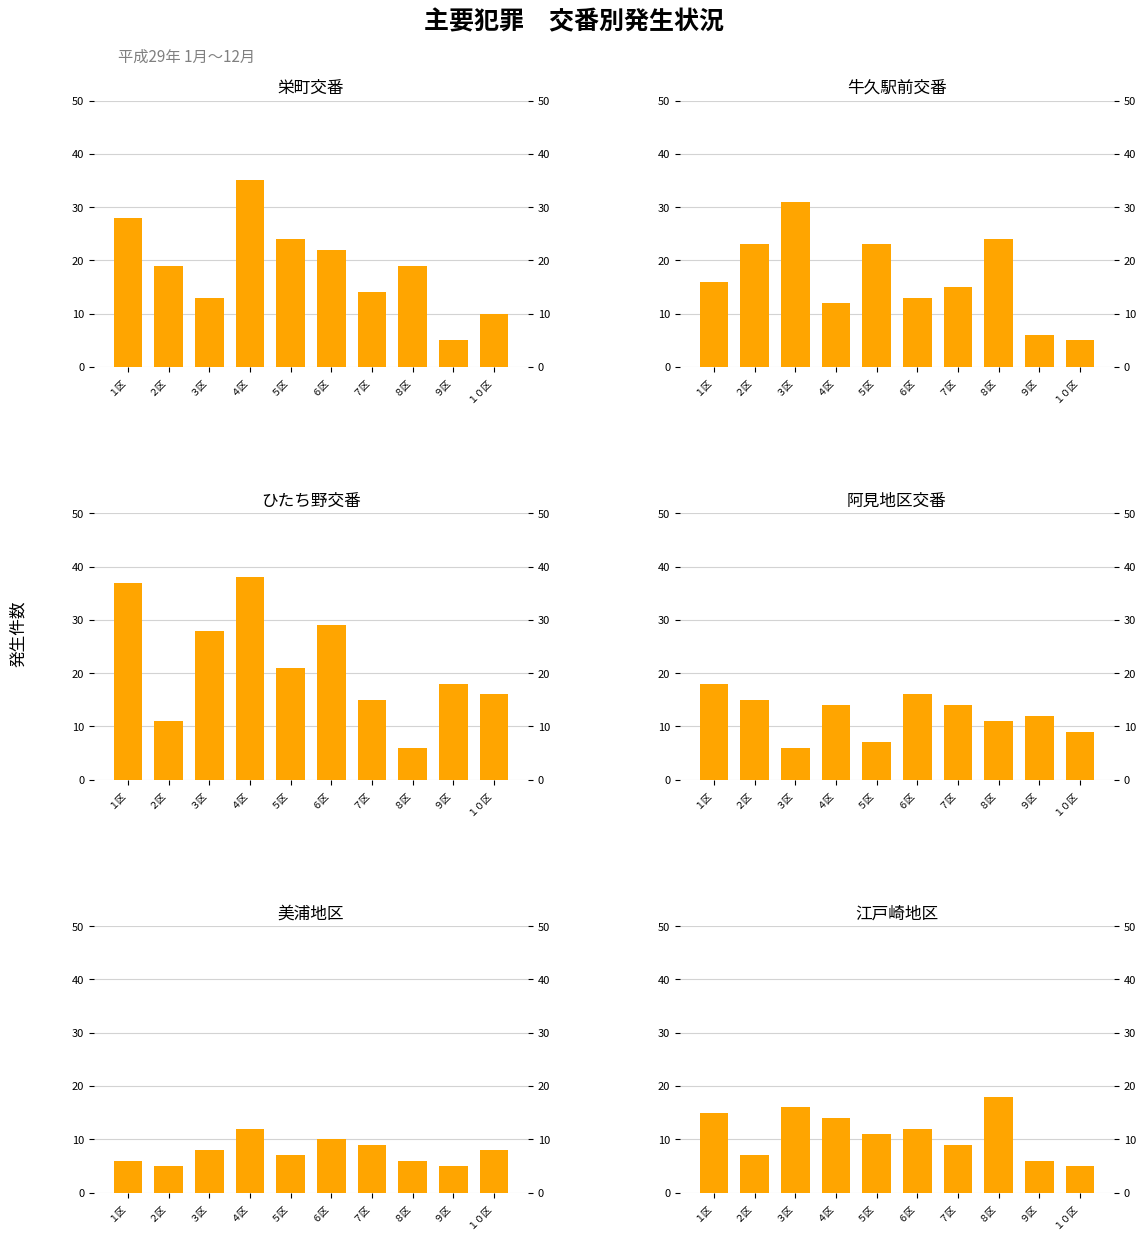

What is the minimum value for 江戸崎地区?

5